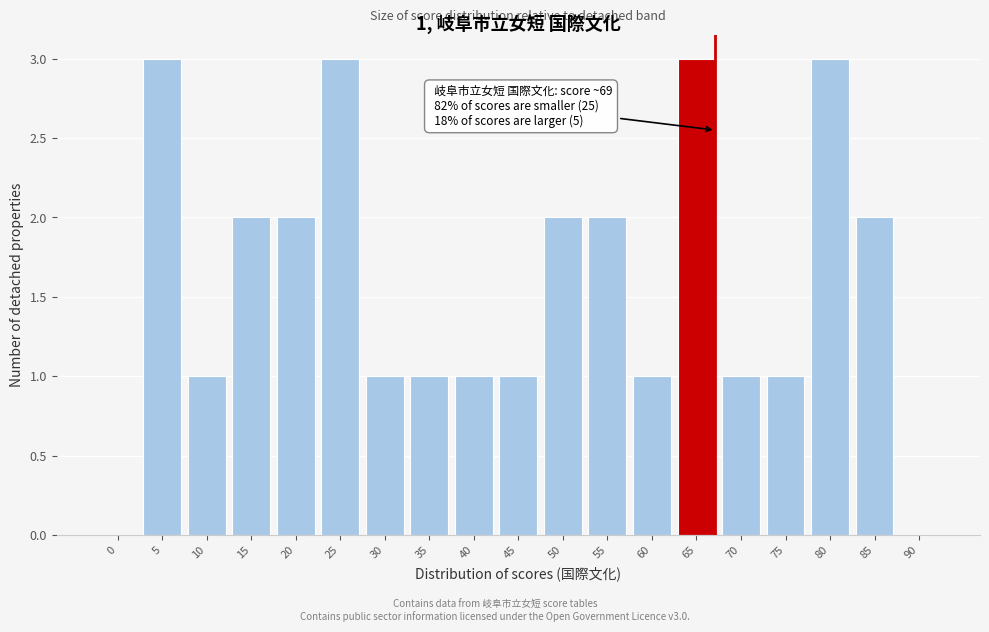

Reading right to left, extract all data points from this chart.

90=0	85=2	80=3	75=1	70=1	65=3	60=1	55=2	50=2	45=1	40=1	35=1	30=1	25=3	20=2	15=2	10=1	5=3	0=0